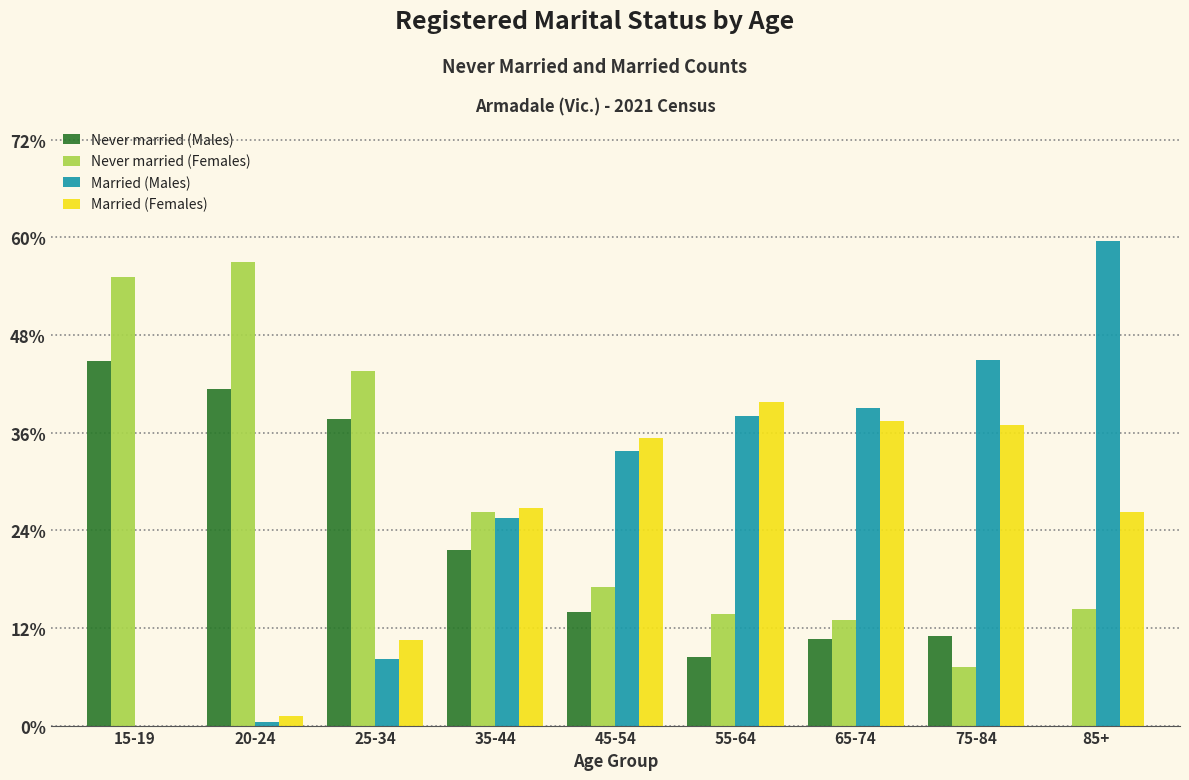

What is the maximum value for Married (Males)?

59.5